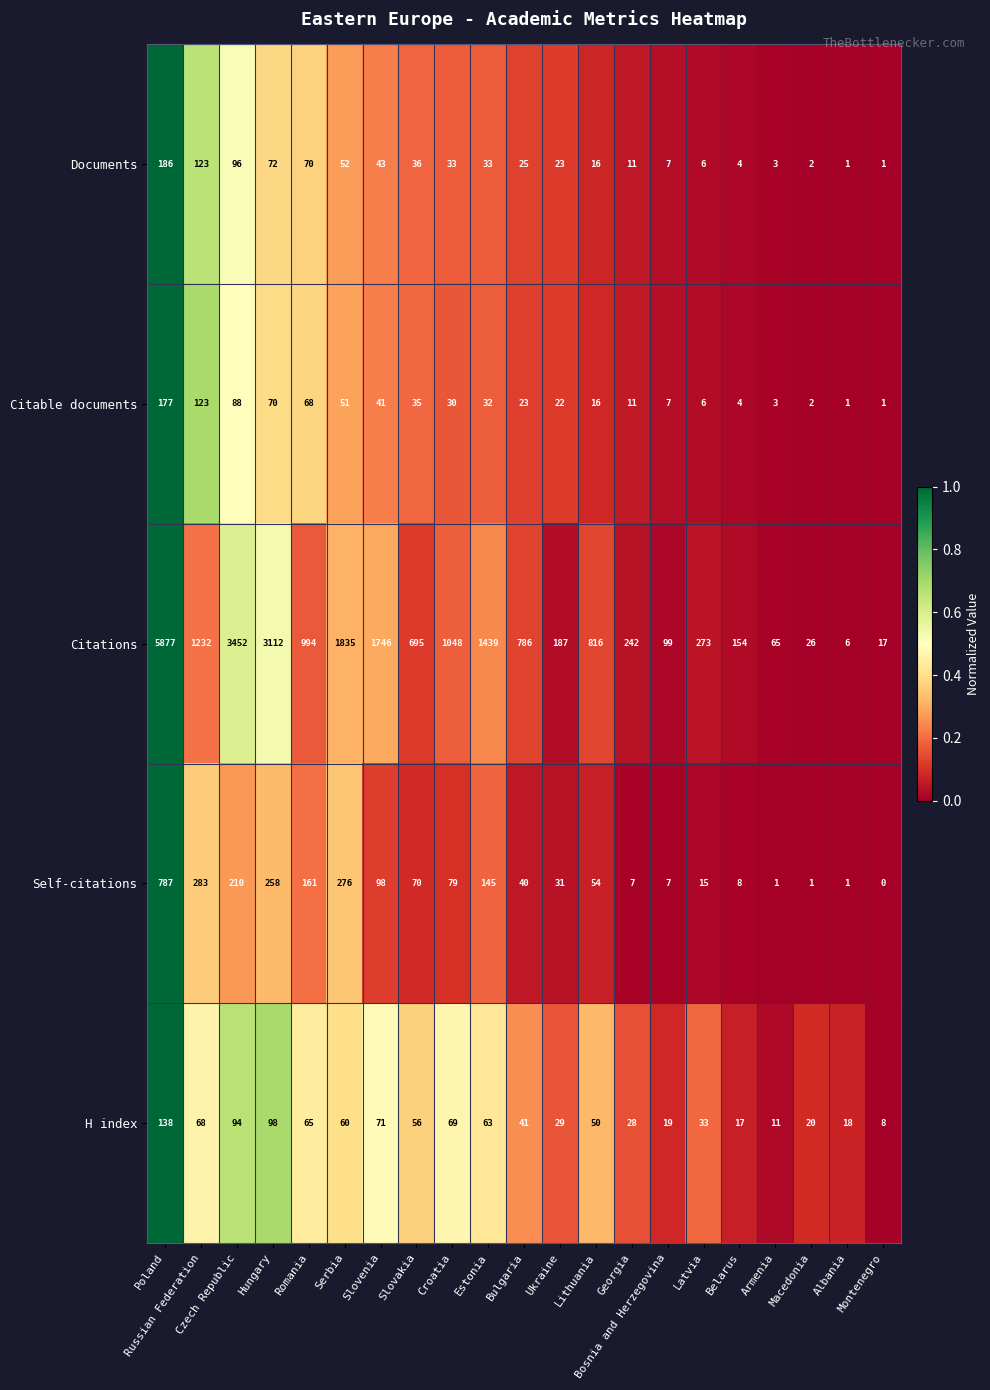

Which series has the widest spread of values?

Citations